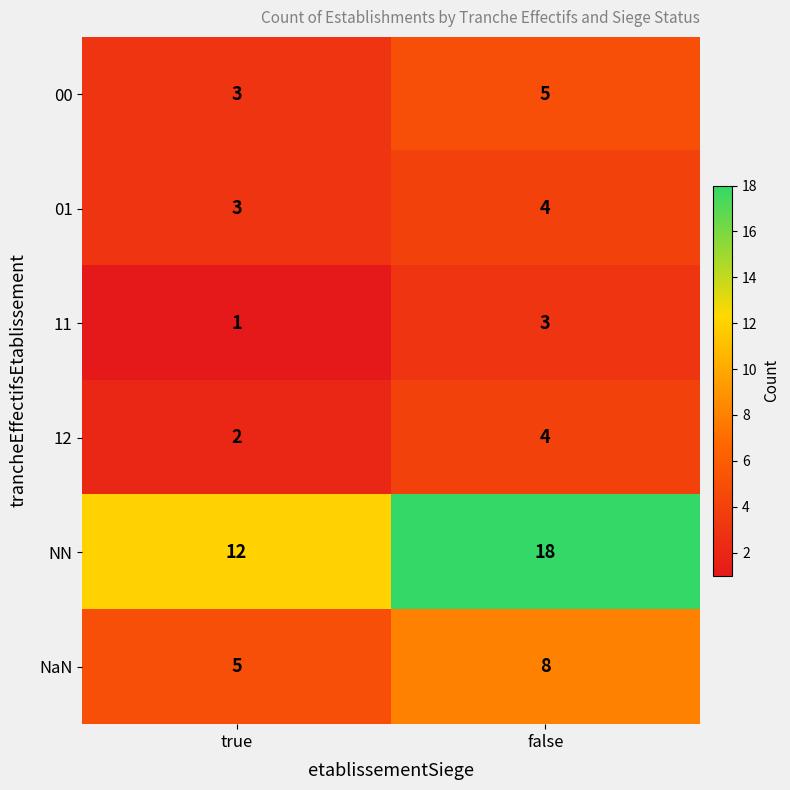

Which label corresponds to the smallest value in the chart?

true